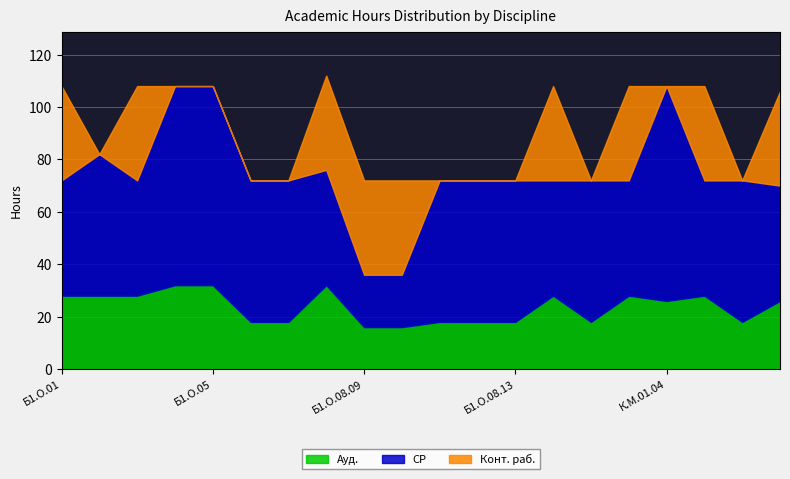

How many distinct data groups are displayed?

3